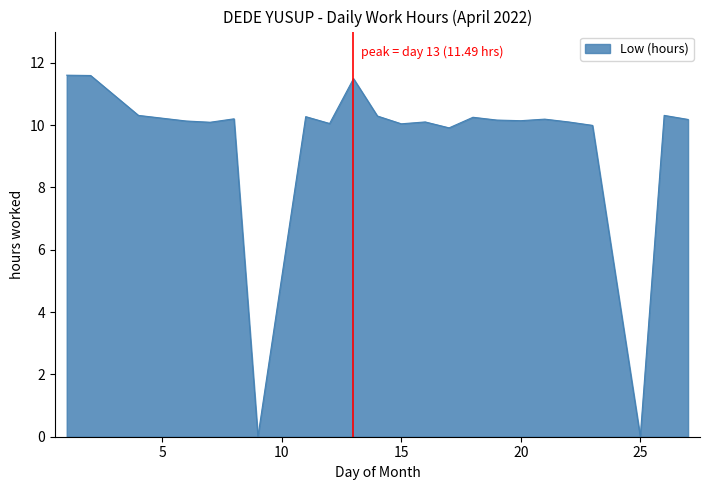

What is the greatest value displayed?

11.6